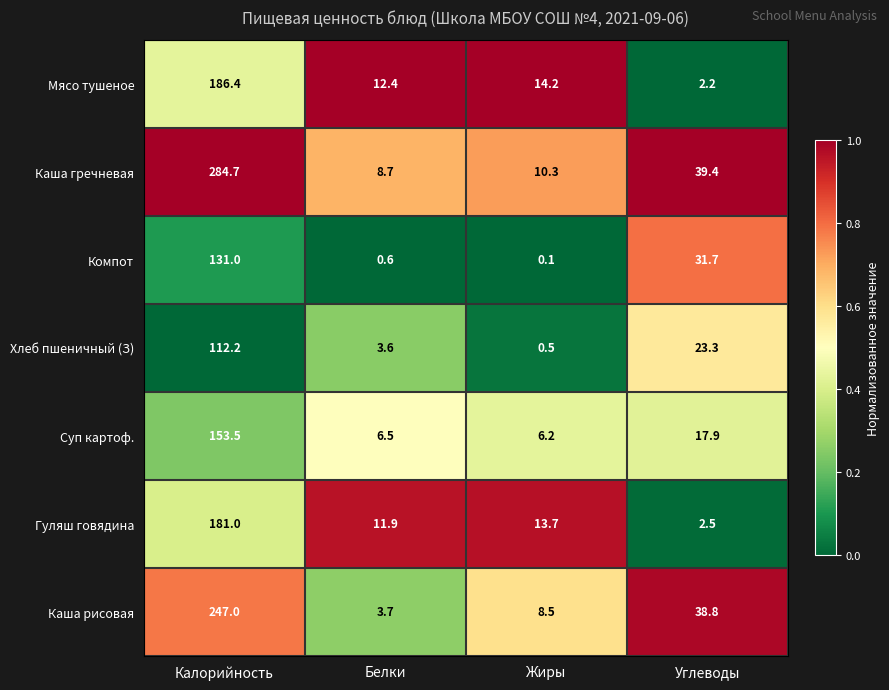

Which series has the largest total across all categories?

Каша гречневая